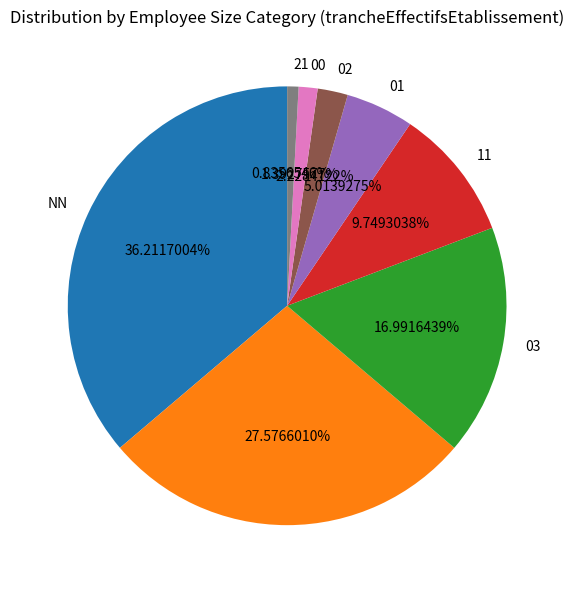

Is there a majority slice in this chart?

No